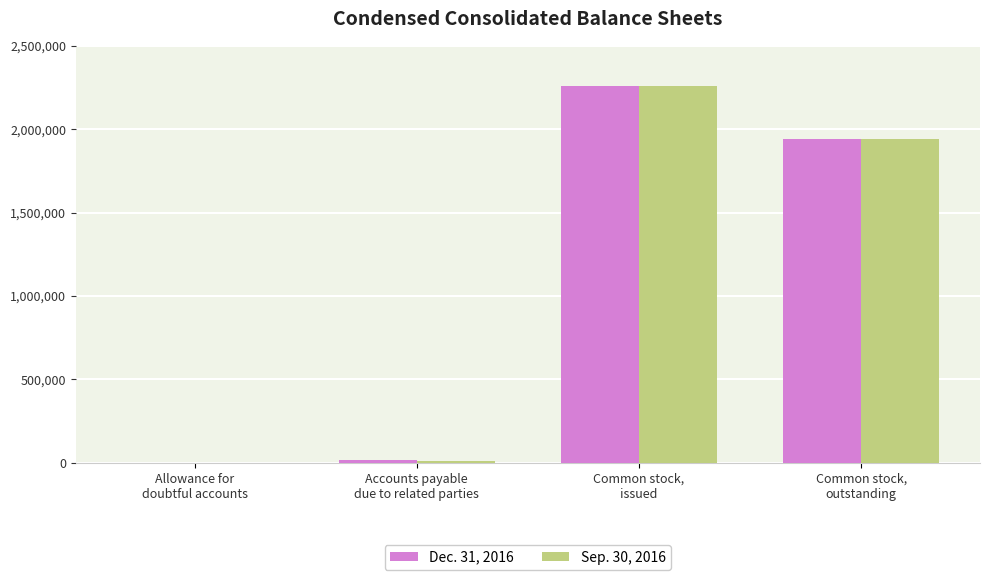

What is the difference between the Sep. 30, 2016 values at Allowance for
doubtful accounts and Common stock,
issued?

2259861